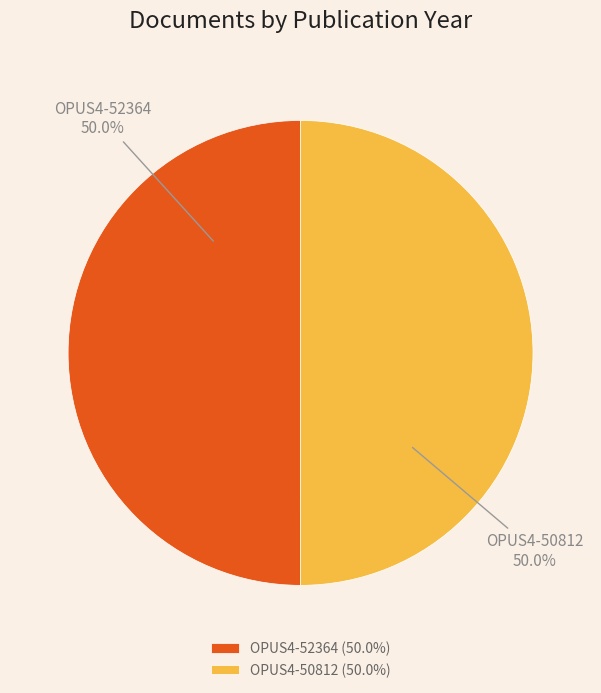

What percentage do OPUS4-50812 and OPUS4-52364 together represent?

100.0%